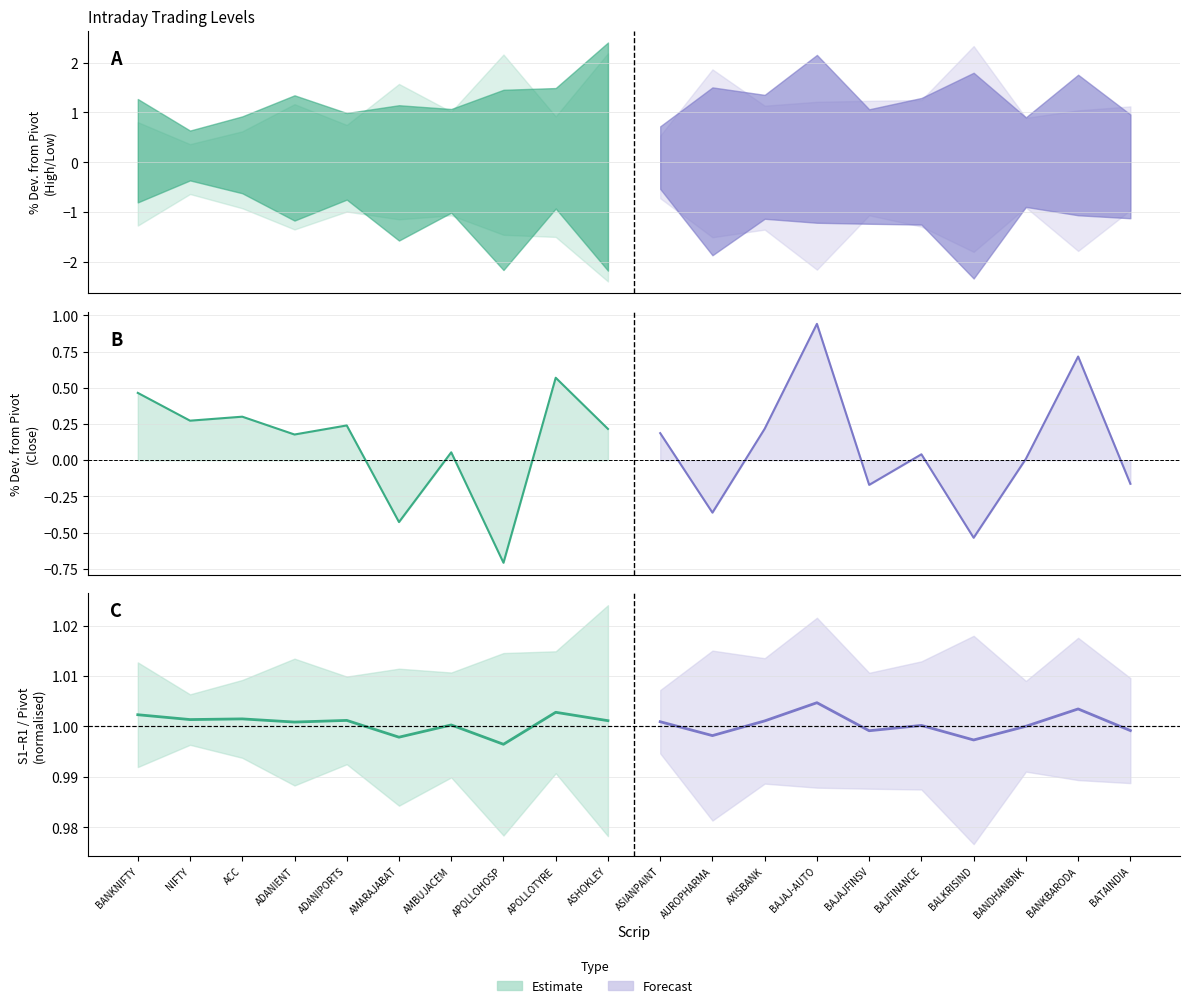

What is the minimum value for Close (forecast)?

-0.5